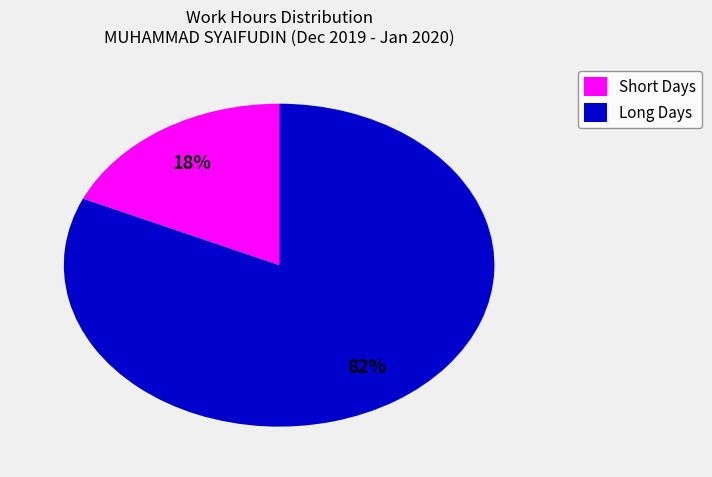

To the nearest percent, what is the difference between the largest and smallest slice percentages?

64%